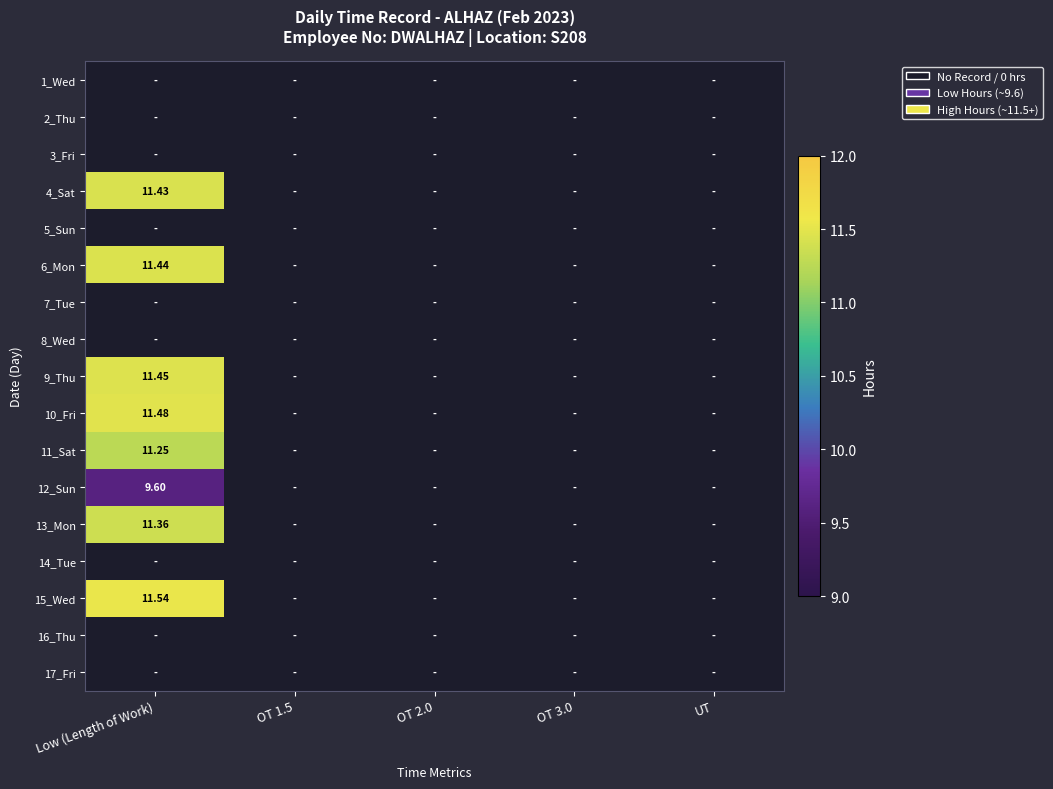

Reading left to right, extract all data points from this chart.

1_Wed: 0.0	0.0	0.0	0.0	0.0
2_Thu: 0.0	0.0	0.0	0.0	0.0
3_Fri: 0.0	0.0	0.0	0.0	0.0
4_Sat: 11.4	0.0	0.0	0.0	0.0
5_Sun: 0.0	0.0	0.0	0.0	0.0
6_Mon: 11.4	0.0	0.0	0.0	0.0
7_Tue: 0.0	0.0	0.0	0.0	0.0
8_Wed: 0.0	0.0	0.0	0.0	0.0
9_Thu: 11.4	0.0	0.0	0.0	0.0
10_Fri: 11.5	0.0	0.0	0.0	0.0
11_Sat: 11.2	0.0	0.0	0.0	0.0
12_Sun: 9.6	0.0	0.0	0.0	0.0
13_Mon: 11.4	0.0	0.0	0.0	0.0
14_Tue: 0.0	0.0	0.0	0.0	0.0
15_Wed: 11.5	0.0	0.0	0.0	0.0
16_Thu: 0.0	0.0	0.0	0.0	0.0
17_Fri: 0.0	0.0	0.0	0.0	0.0